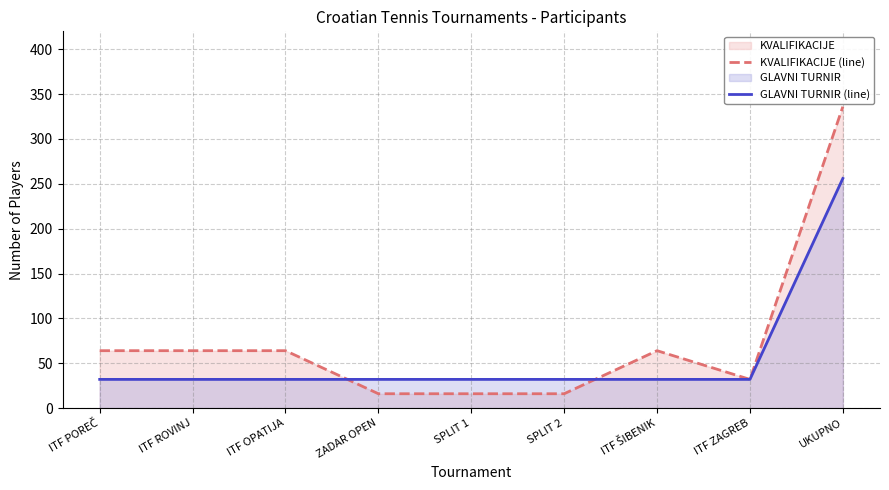

What is the total value across all series at ZADAR OPEN?

48